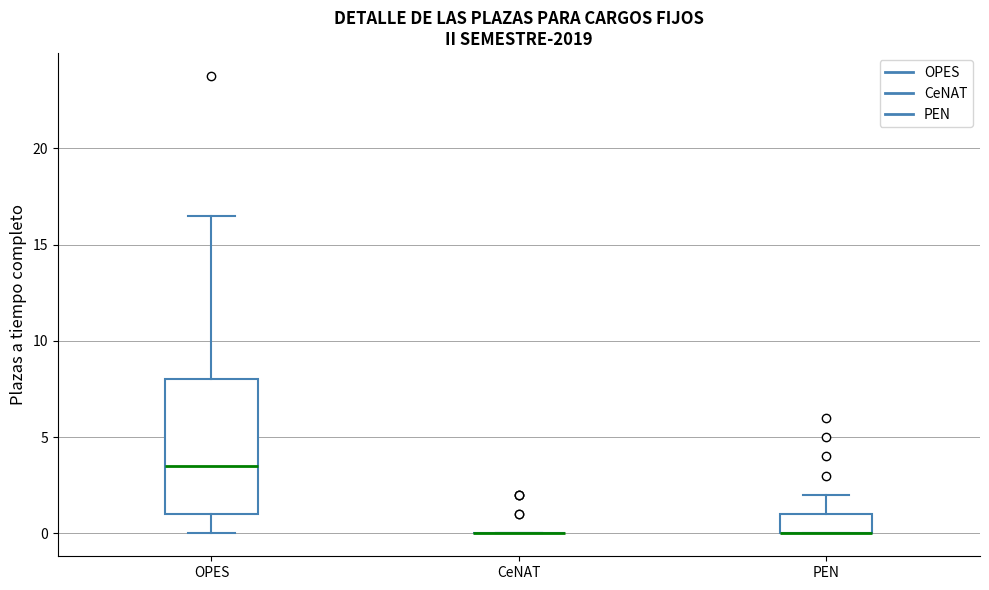

Where is the upper edge of the box for PEN on the y-axis? The values are not printed on the chart, so give them approximately, as read against the axis.

1.0